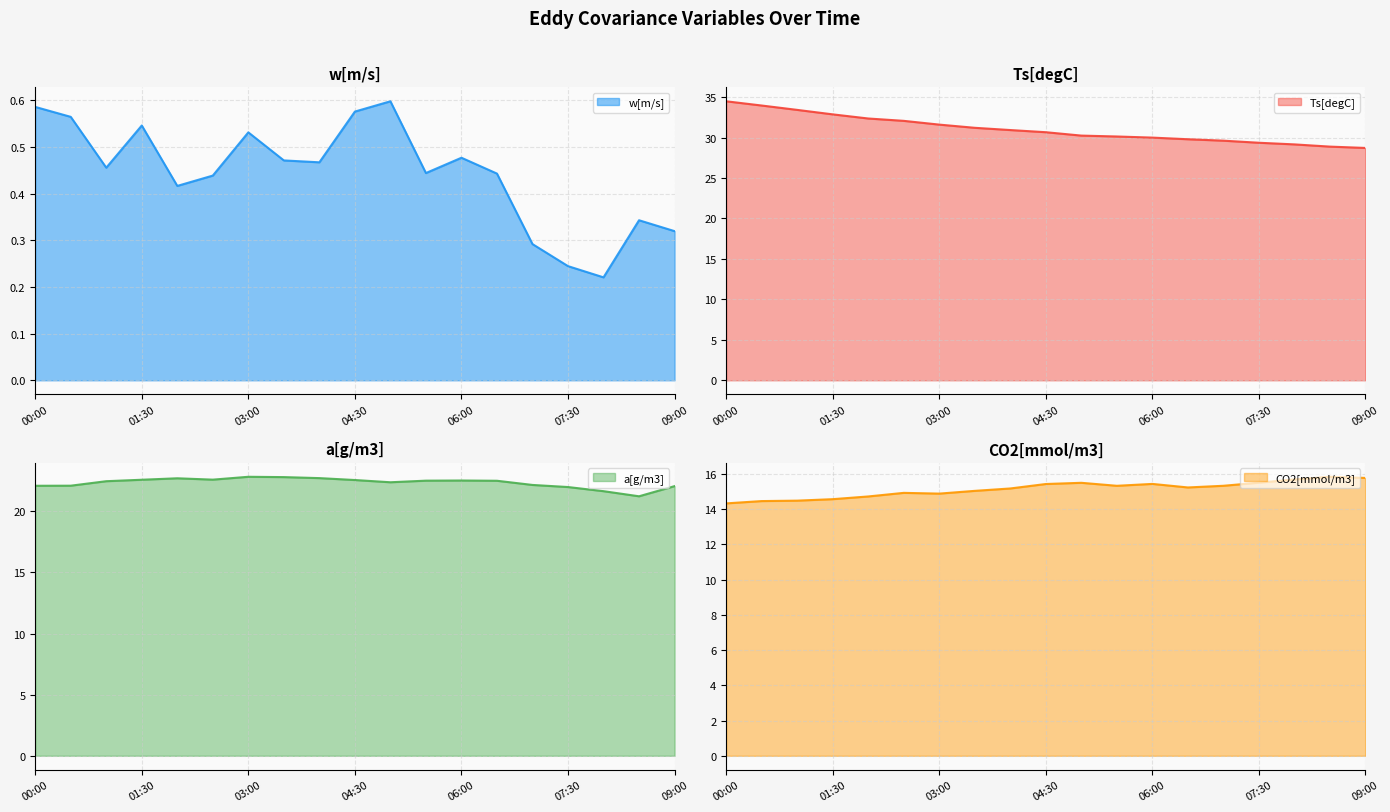

At which category does w[m/s] reach its first local peak?

01:30